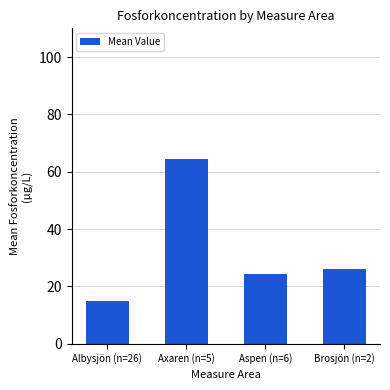

How many values are below 26?

2